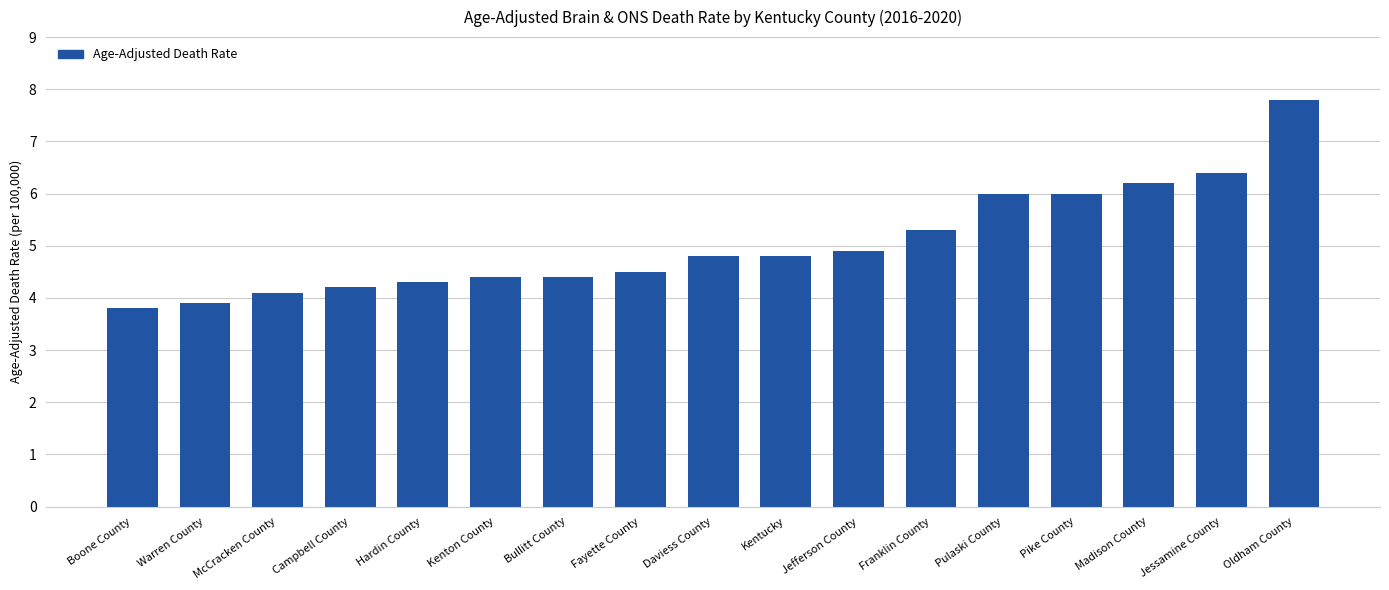

What position from the left is Warren County?

2